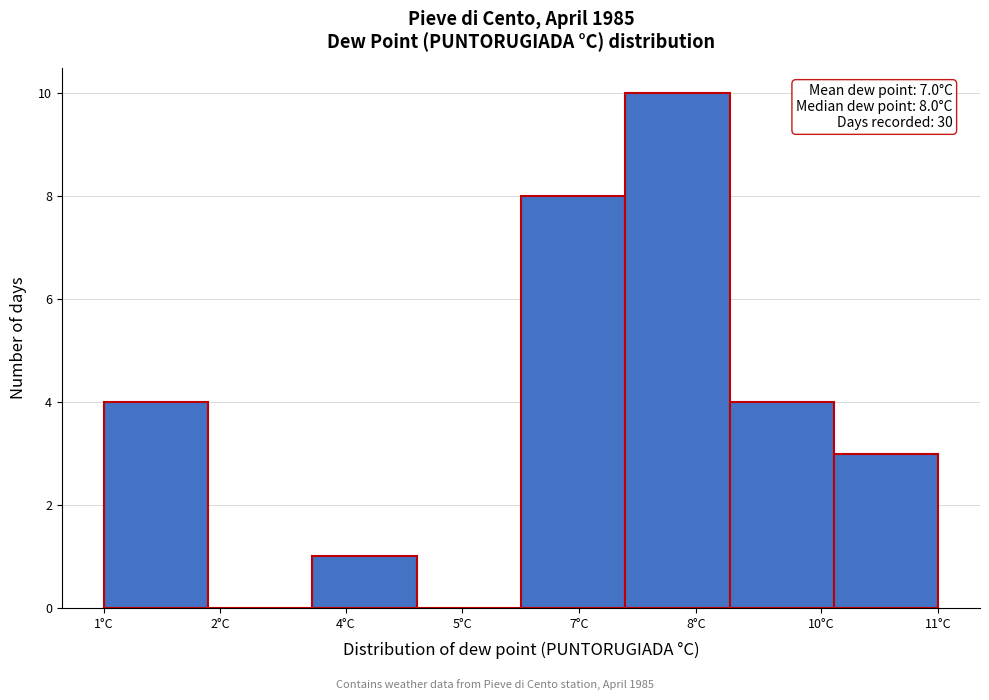

Reading left to right, list all the values displayed in this chart.

1°C=4	2°C=0	4°C=1	5°C=0	7°C=8	8°C=10	10°C=4	11°C=3